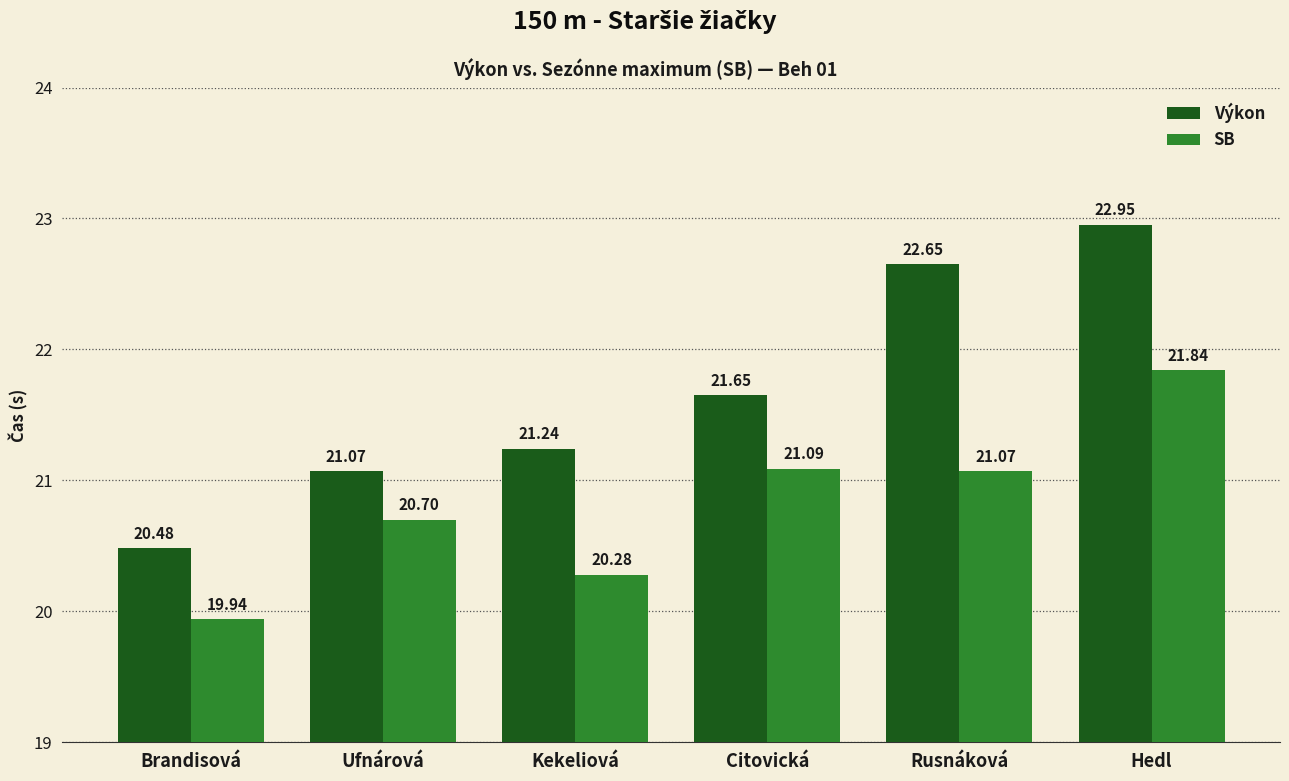

At which label is SB closest to 20?

Brandisová